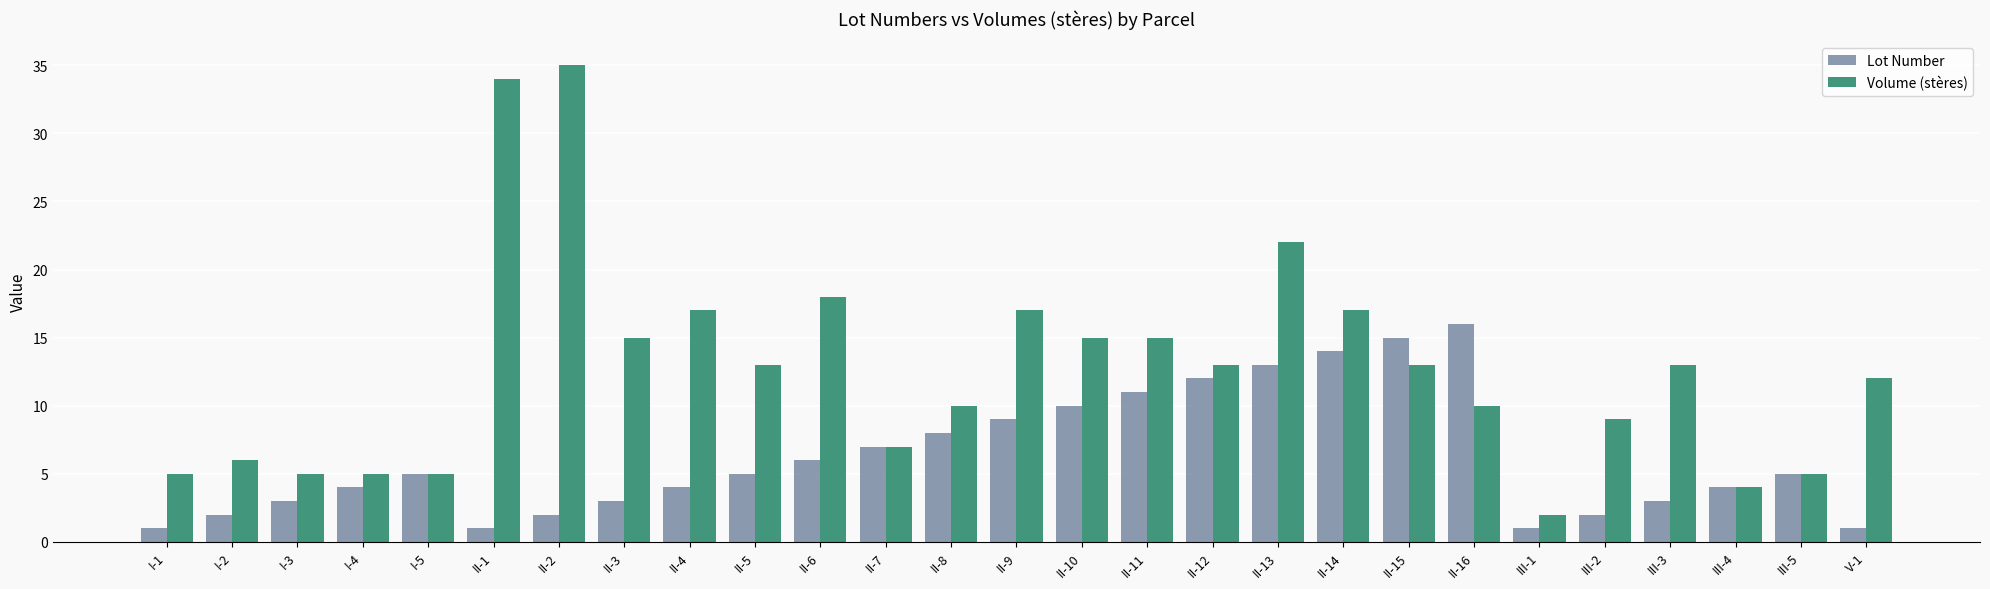

What is the highest value of the Lot Number series?

16